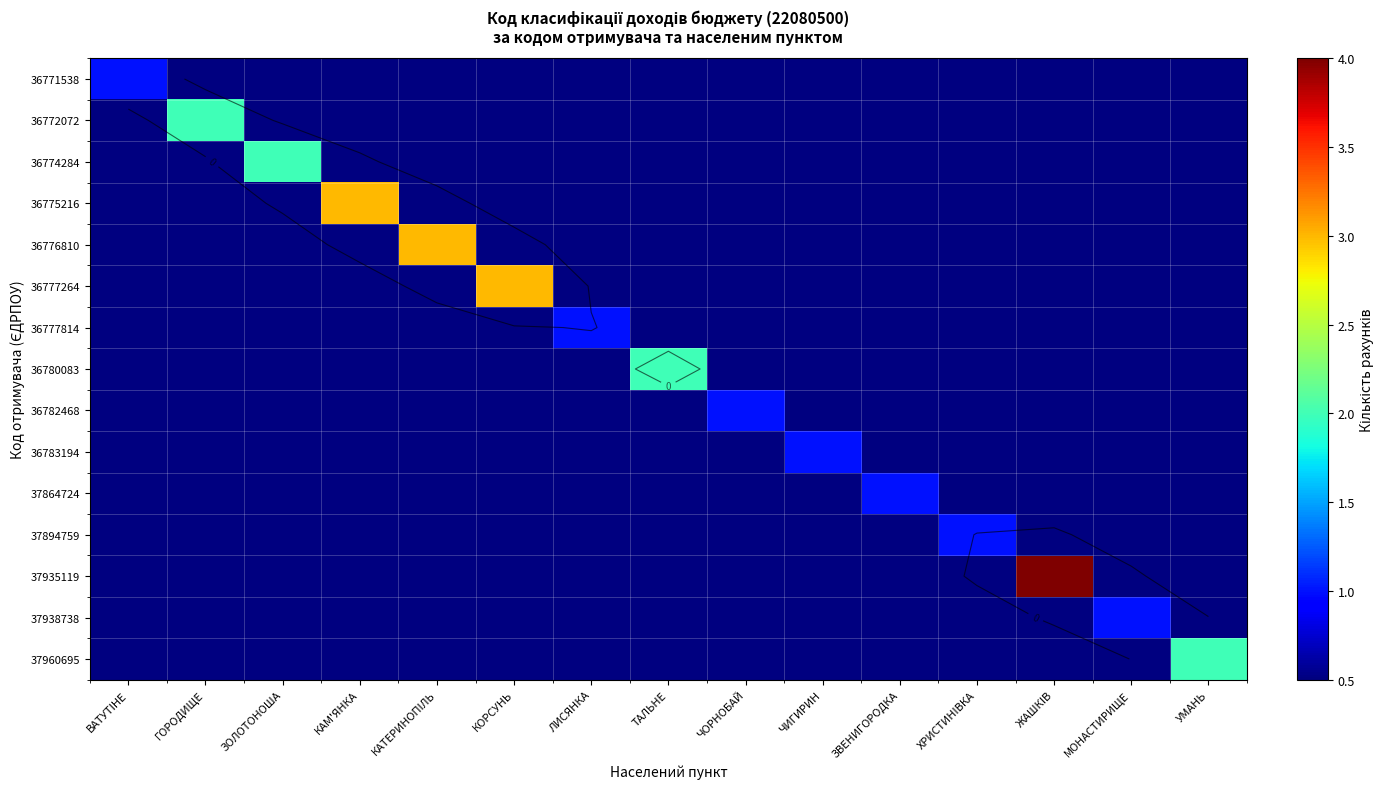

At ЛИСЯНКА, list the series in order from largest to smallest.

36777814, 36771538, 36772072, 36774284, 36775216, 36776810, 36777264, 36780083, 36782468, 36783194, 37864724, 37894759, 37935119, 37938738, 37960695